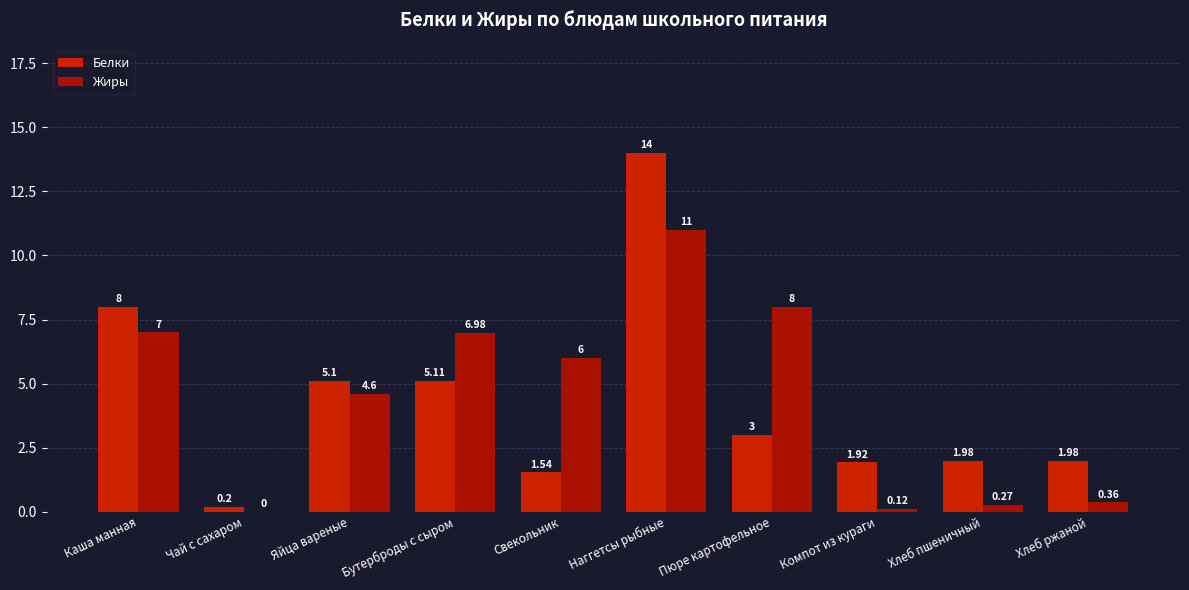

What is the spread (max minus min) of values at Свекольник?

4.5